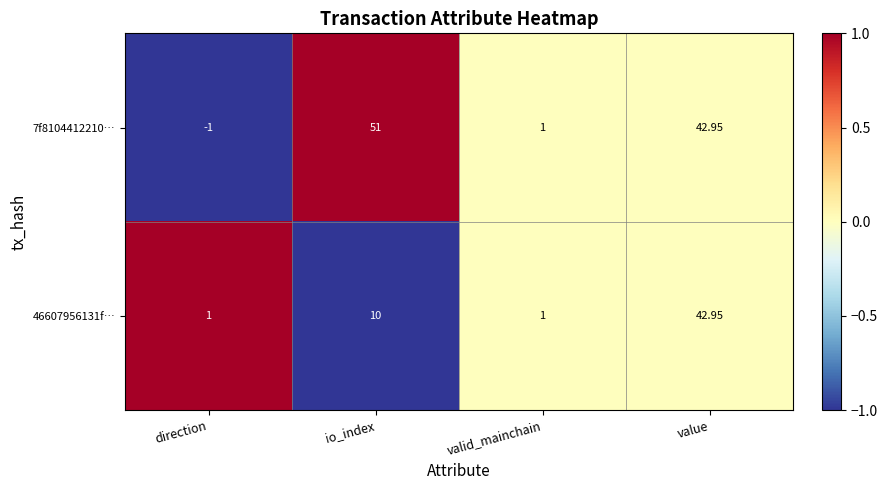

At how many categories does at least one series exceed 0?

4